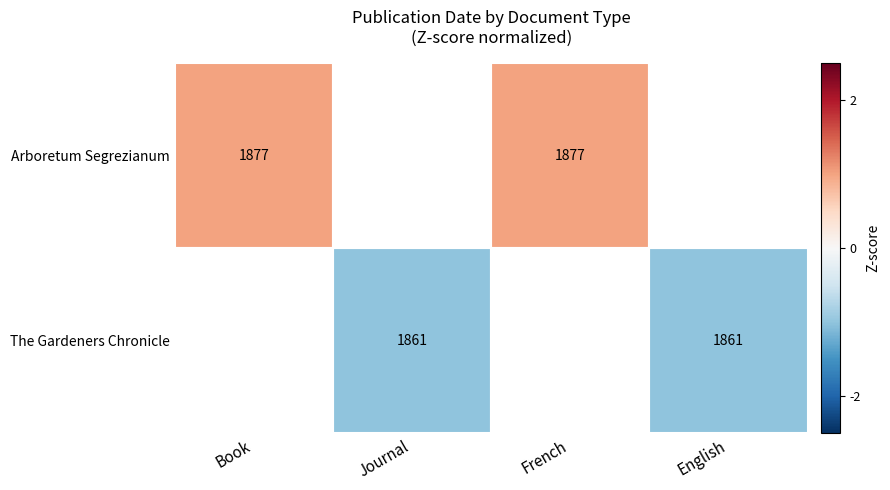

The value of Arboretum Segrezianum at French is 2820. True or false?

False